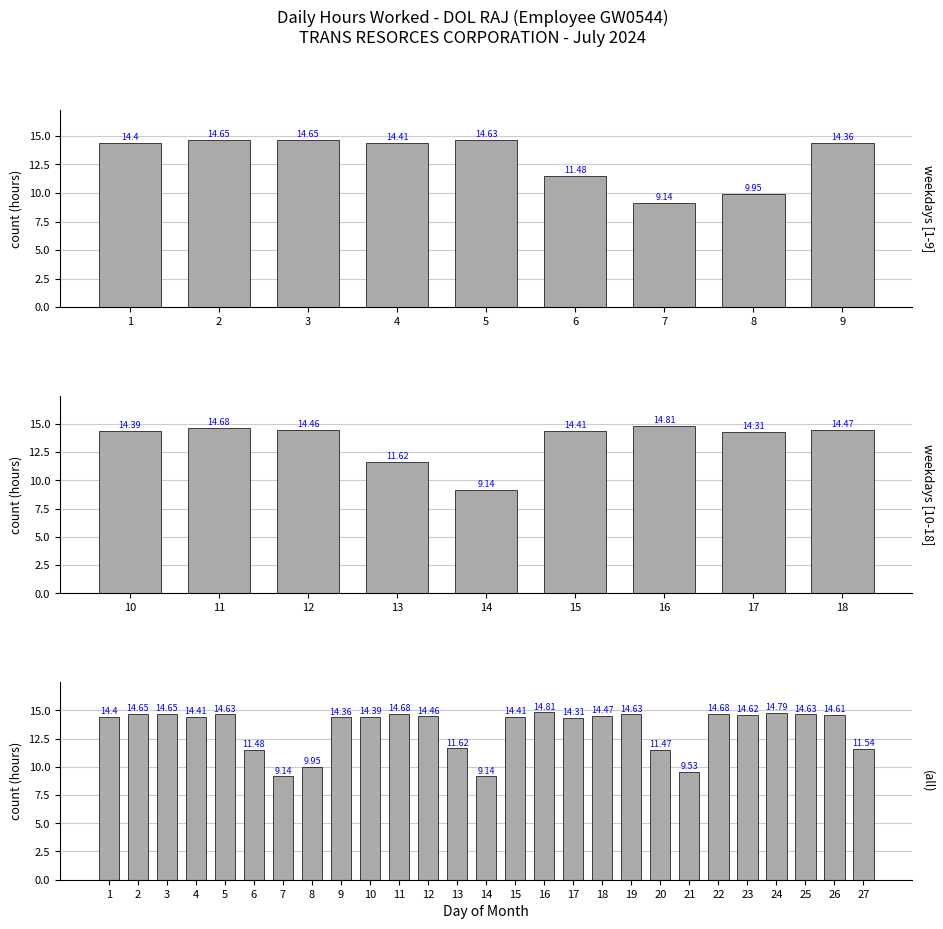

At which label is the value closest to 11?

20